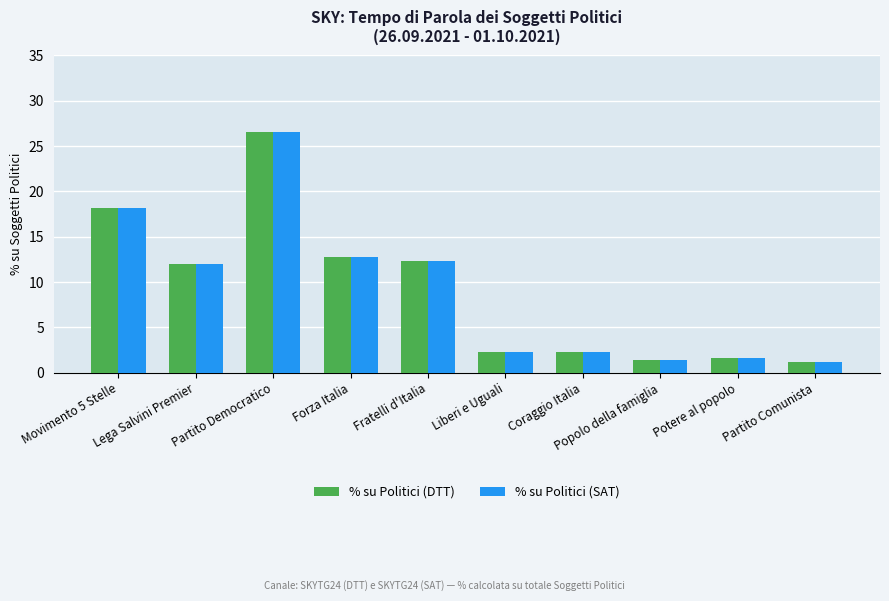

The value of % su Politici (DTT) at Forza Italia is 12.8. True or false?

True